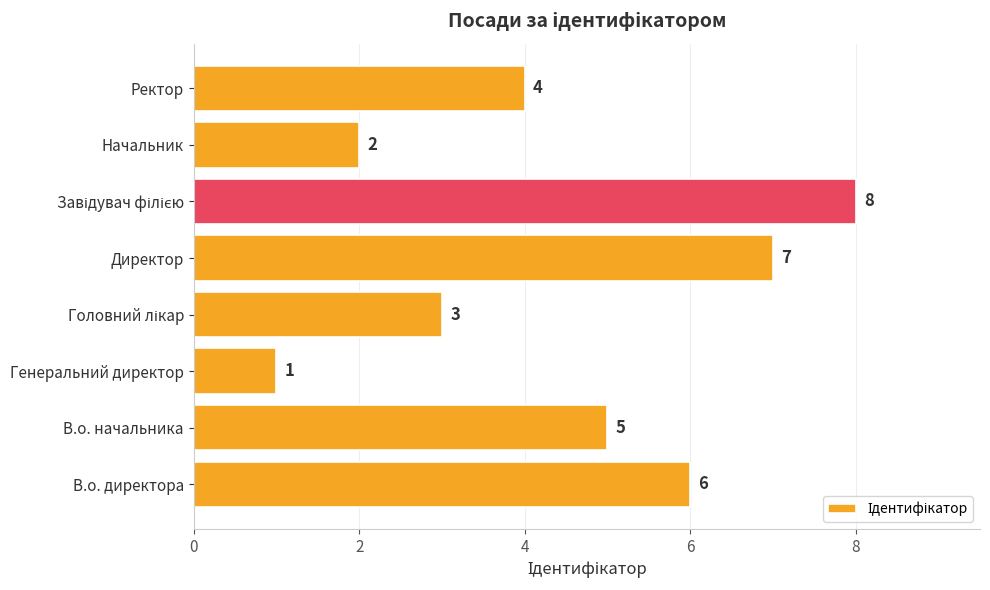

Read the value at В.о. начальника.

5